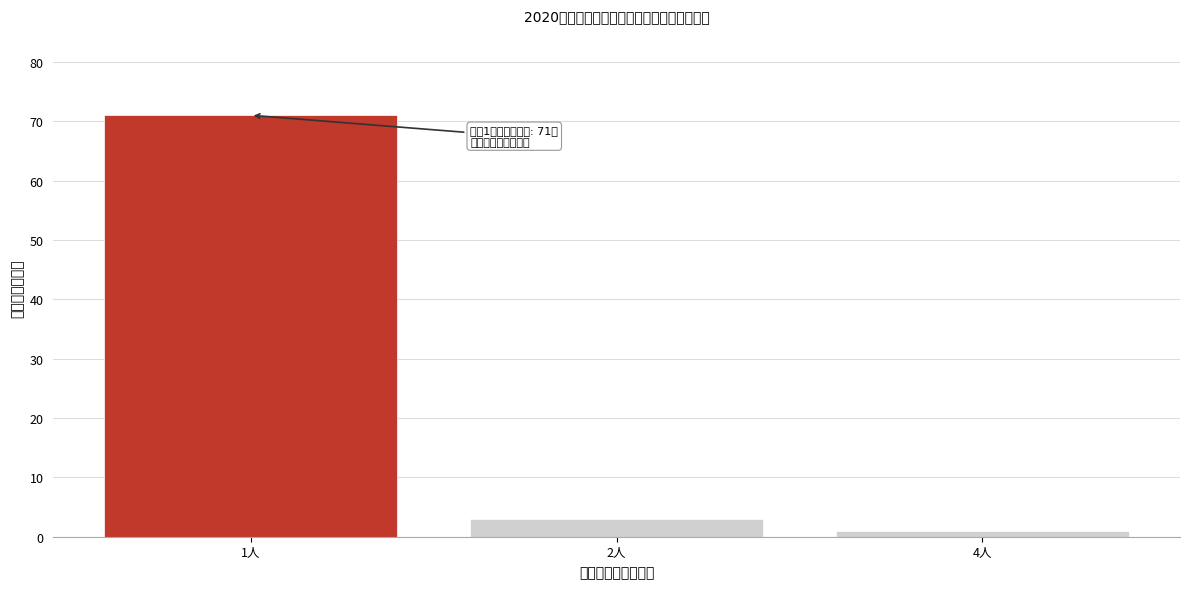

Reading right to left, list all the values displayed in this chart.

4人=1	2人=3	1人=71